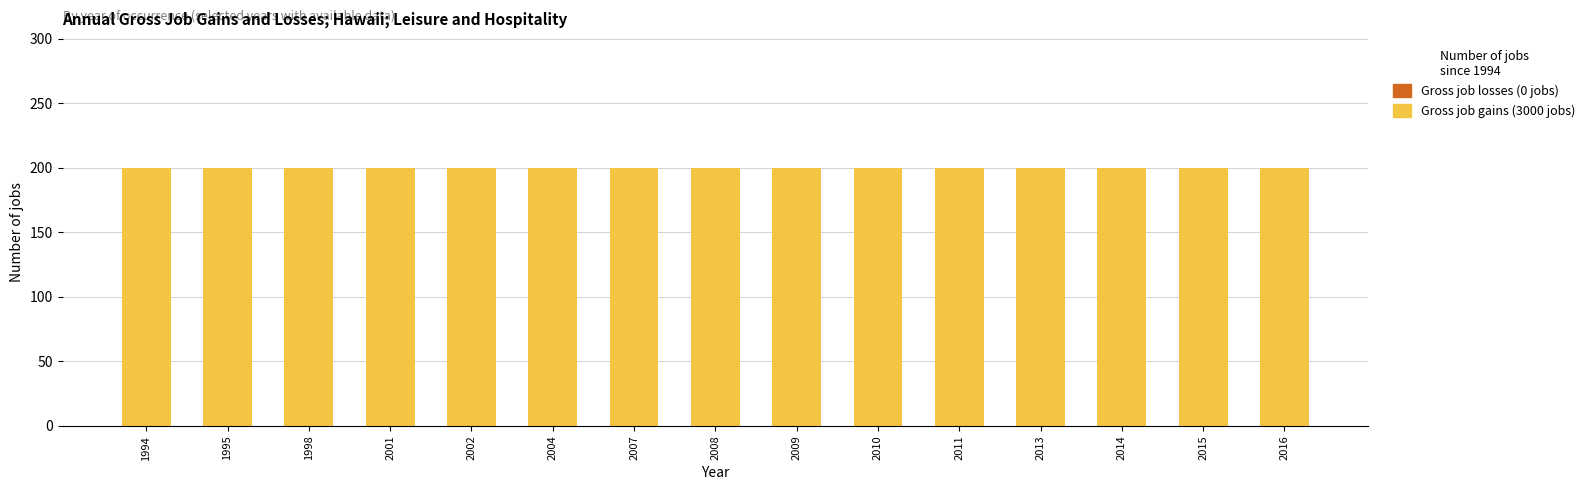

What is the maximum value shown in the chart?

200